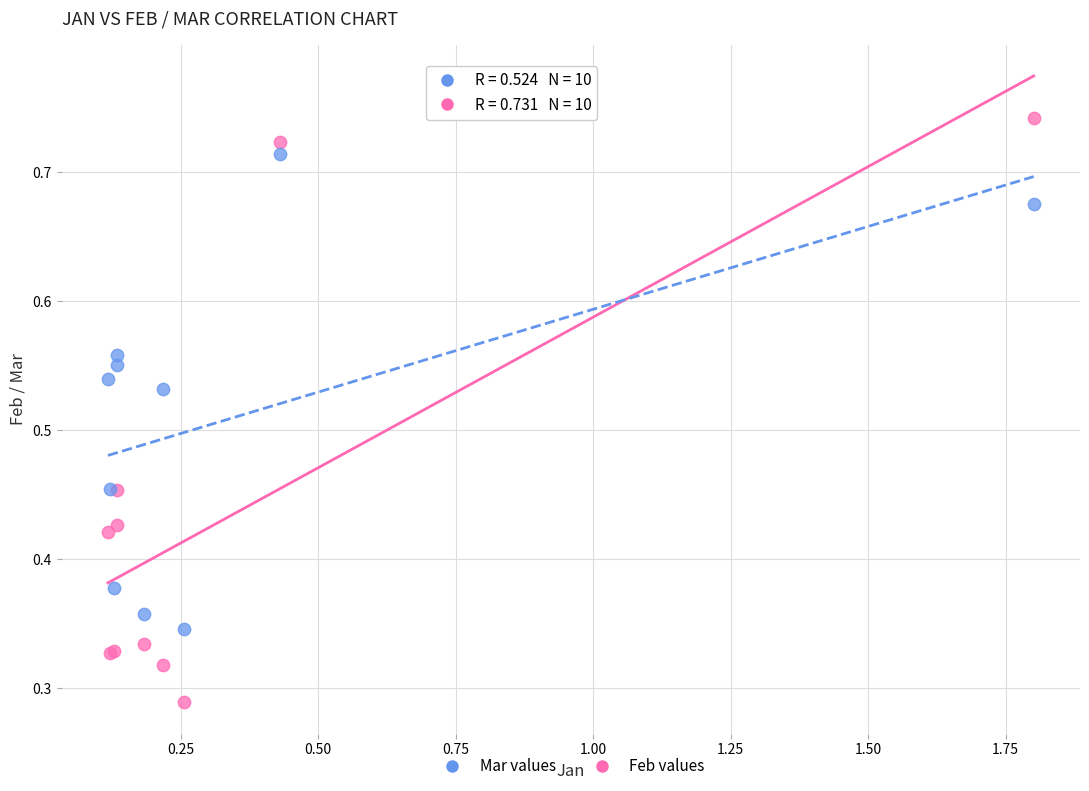

Which series has the widest spread of Y values?

Feb values